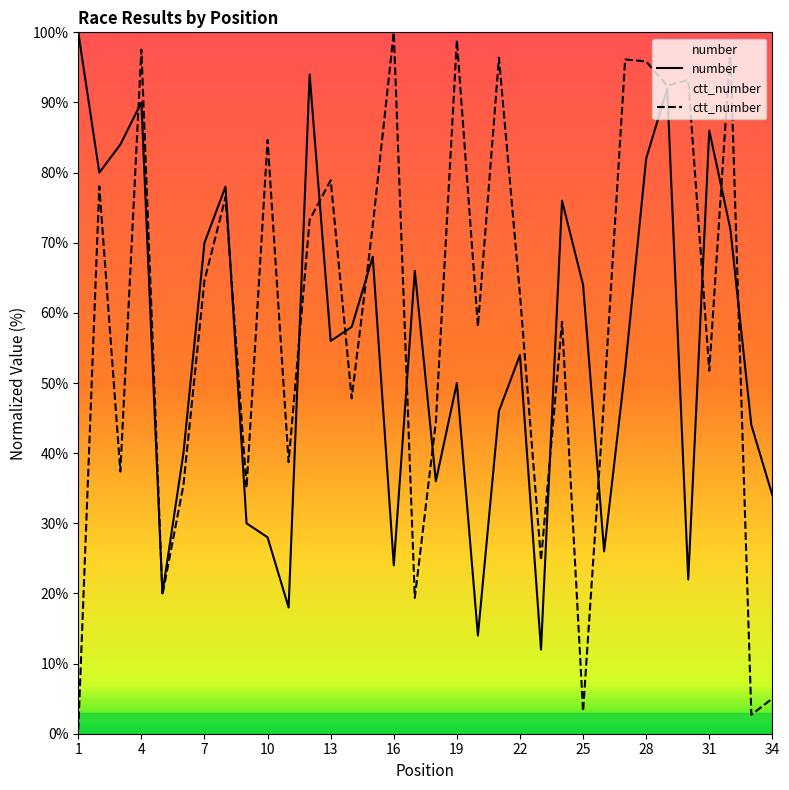

Count the number of categories in the chart.

34